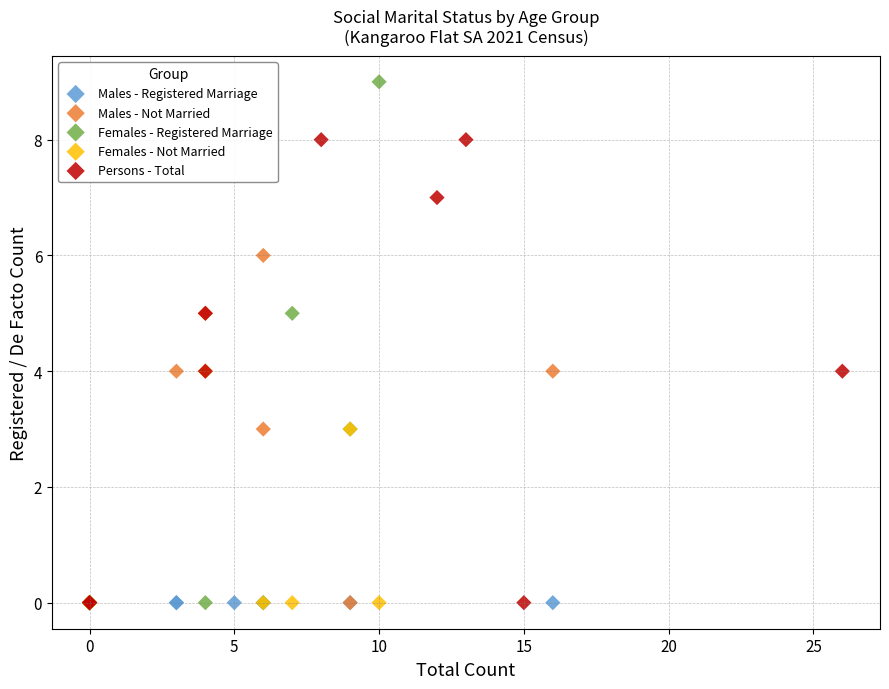

Which series contains the highest Y value?

Females - Registered Marriage